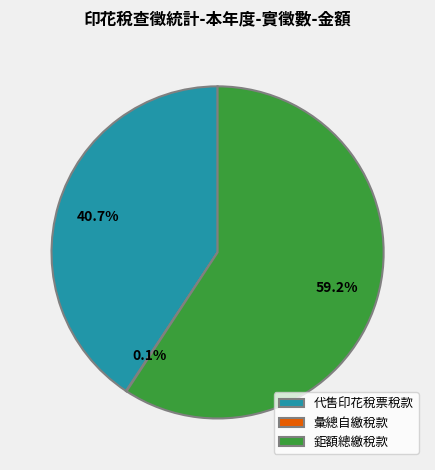

How much of the chart is everything except 代售印花稅票稅款?

59.3%